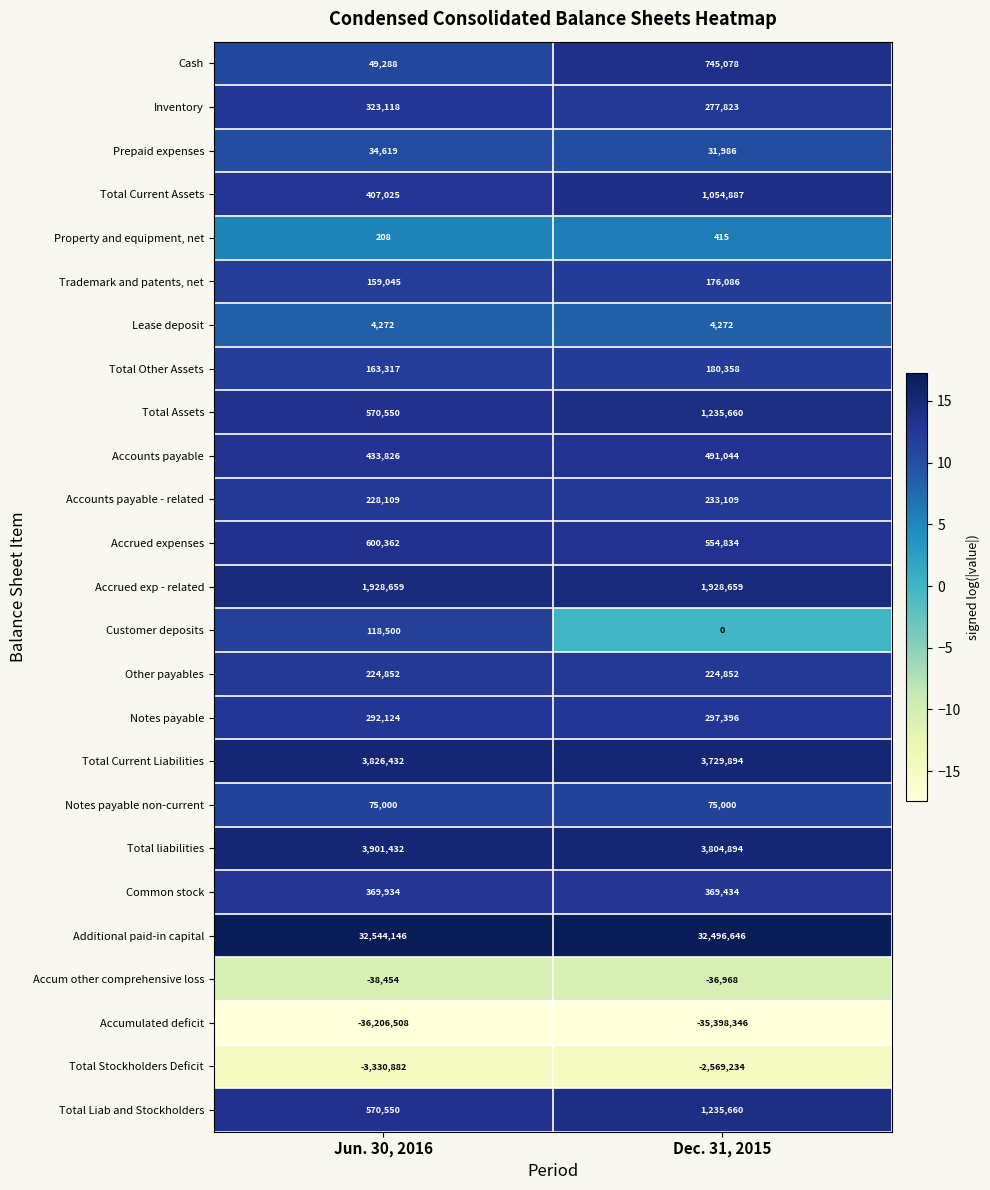

True or false: Accrued exp - related has a value of 1034145 at Dec. 31, 2015.

False